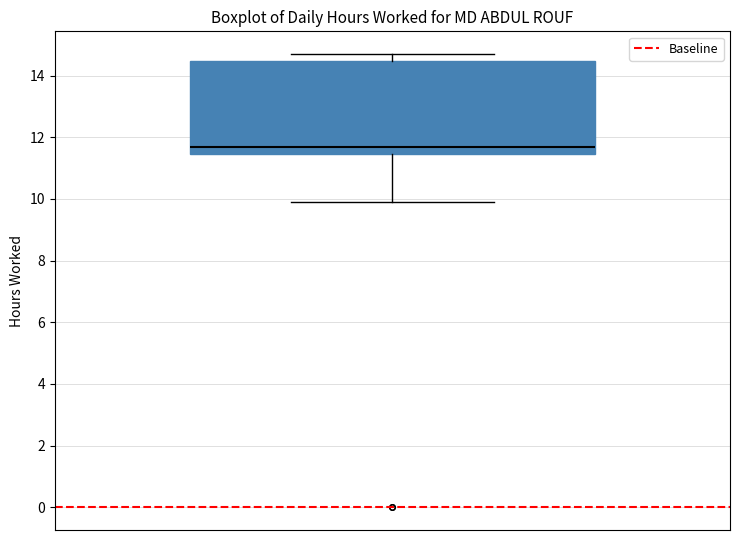

Where is the lower edge of the box on the y-axis? The values are not printed on the chart, so give them approximately, as read against the axis.

11.4